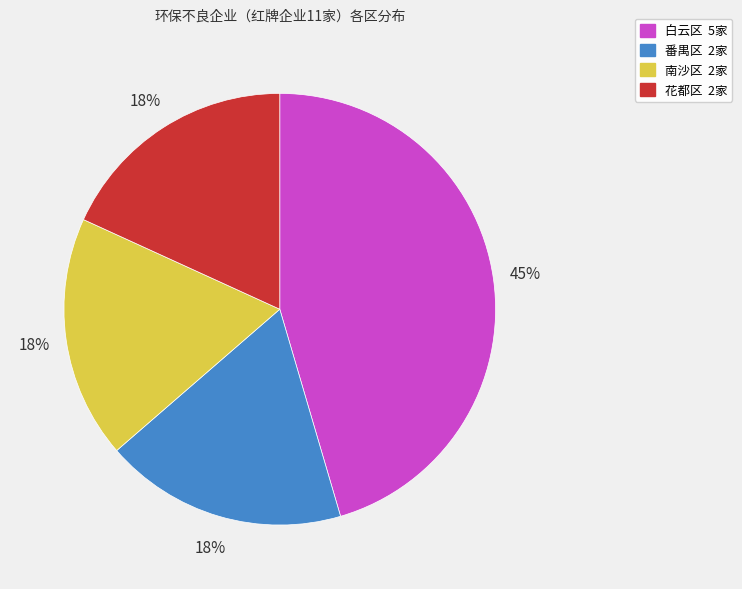

Which slice is the largest?

白云区